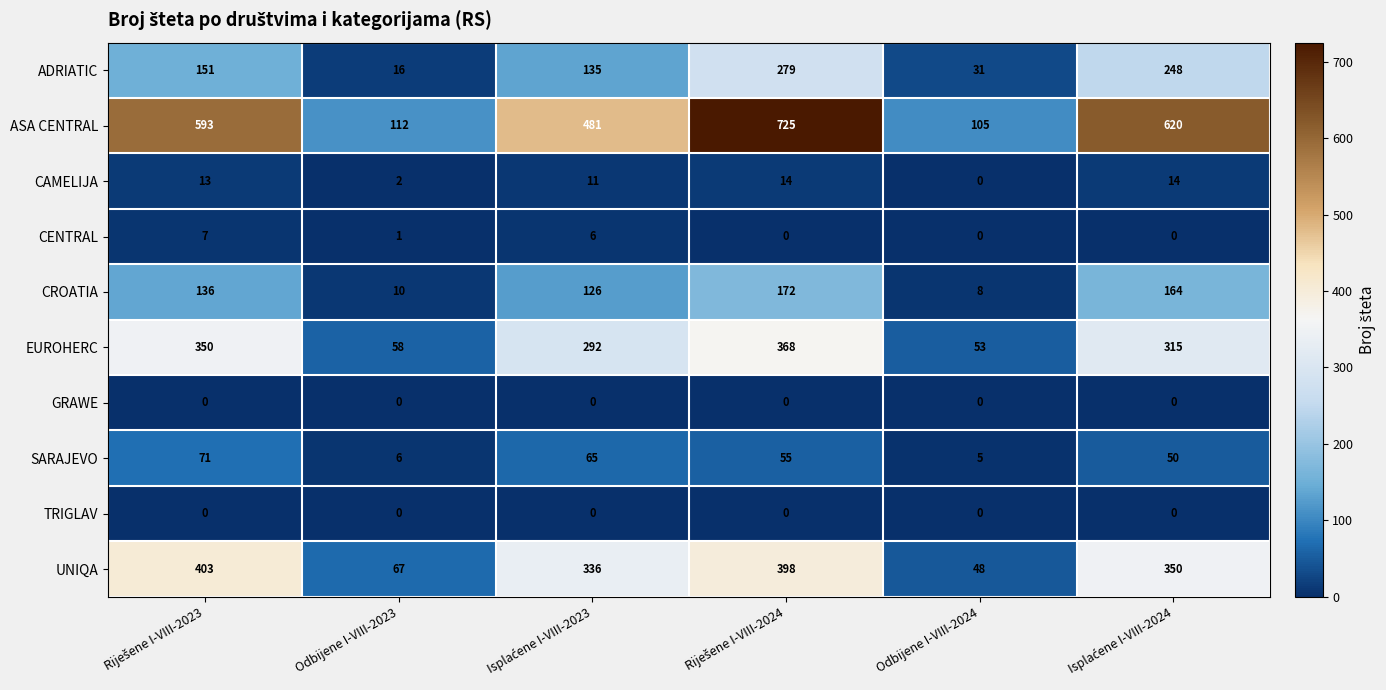

How many data points in UNIQA are less than 350?

3